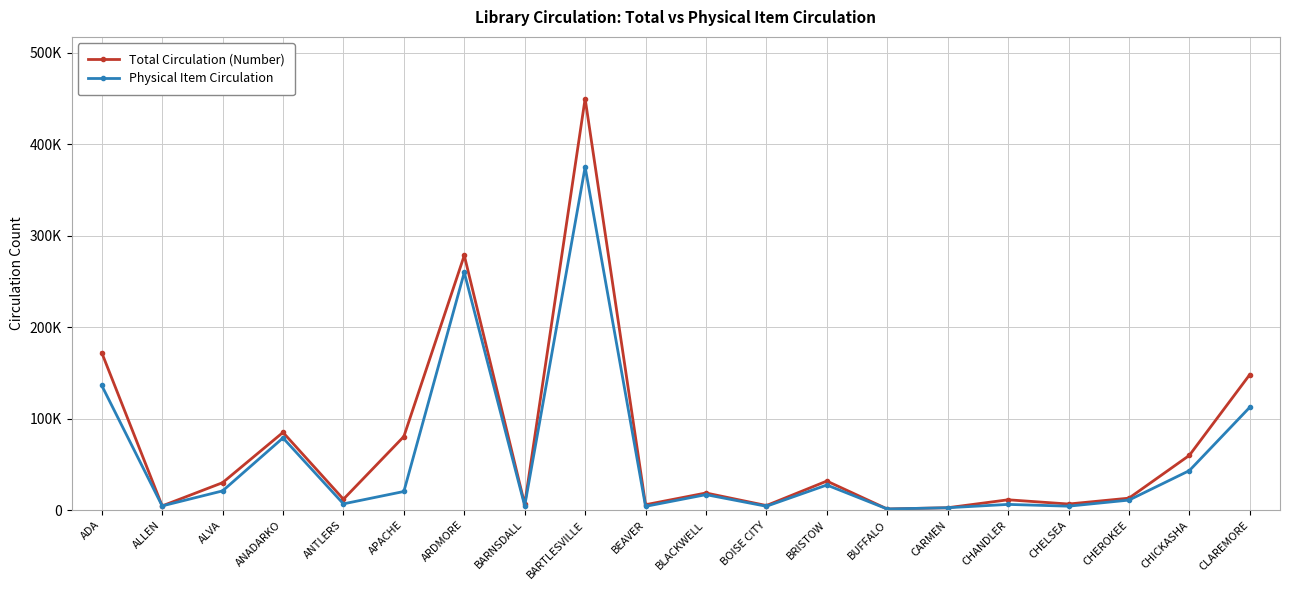

Is this an area chart (filled region under the line)?

No